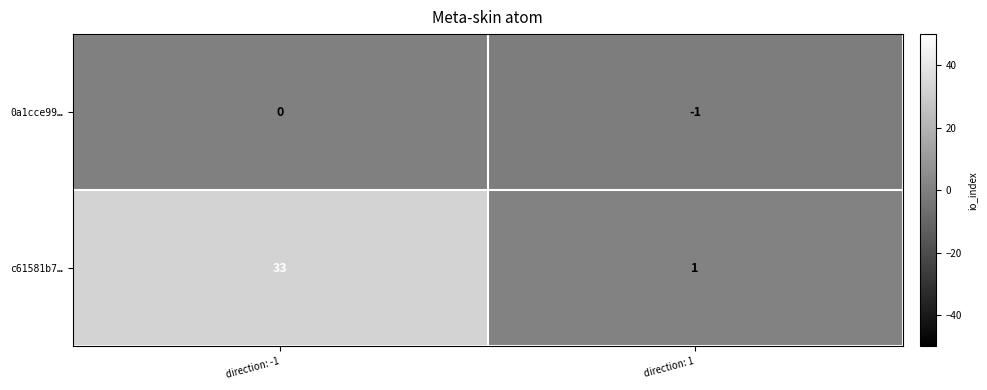

Where is 0a1cce99… nearest to the value 0?

direction: -1